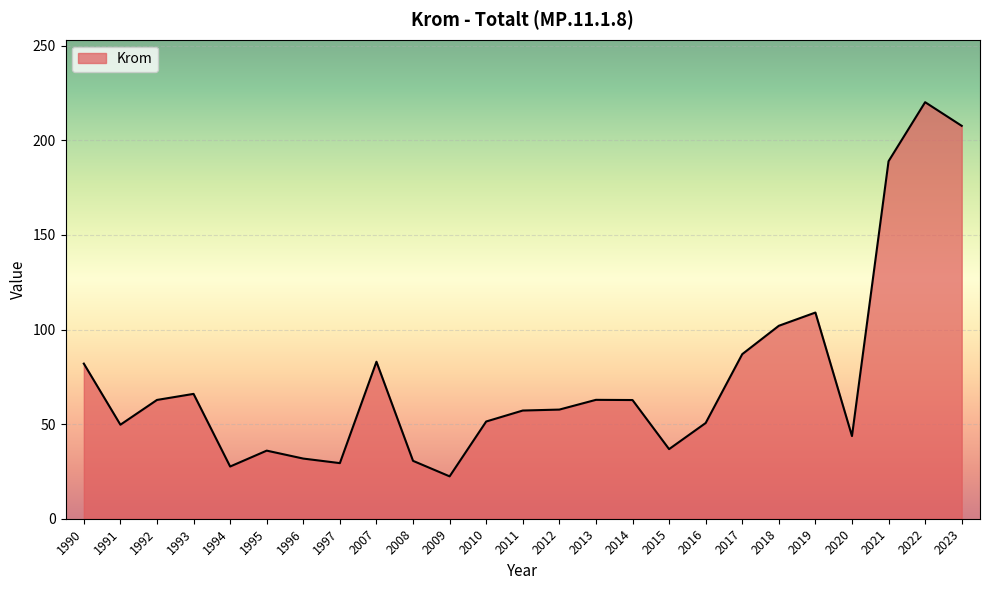

Where does the data first go above 57?

1990